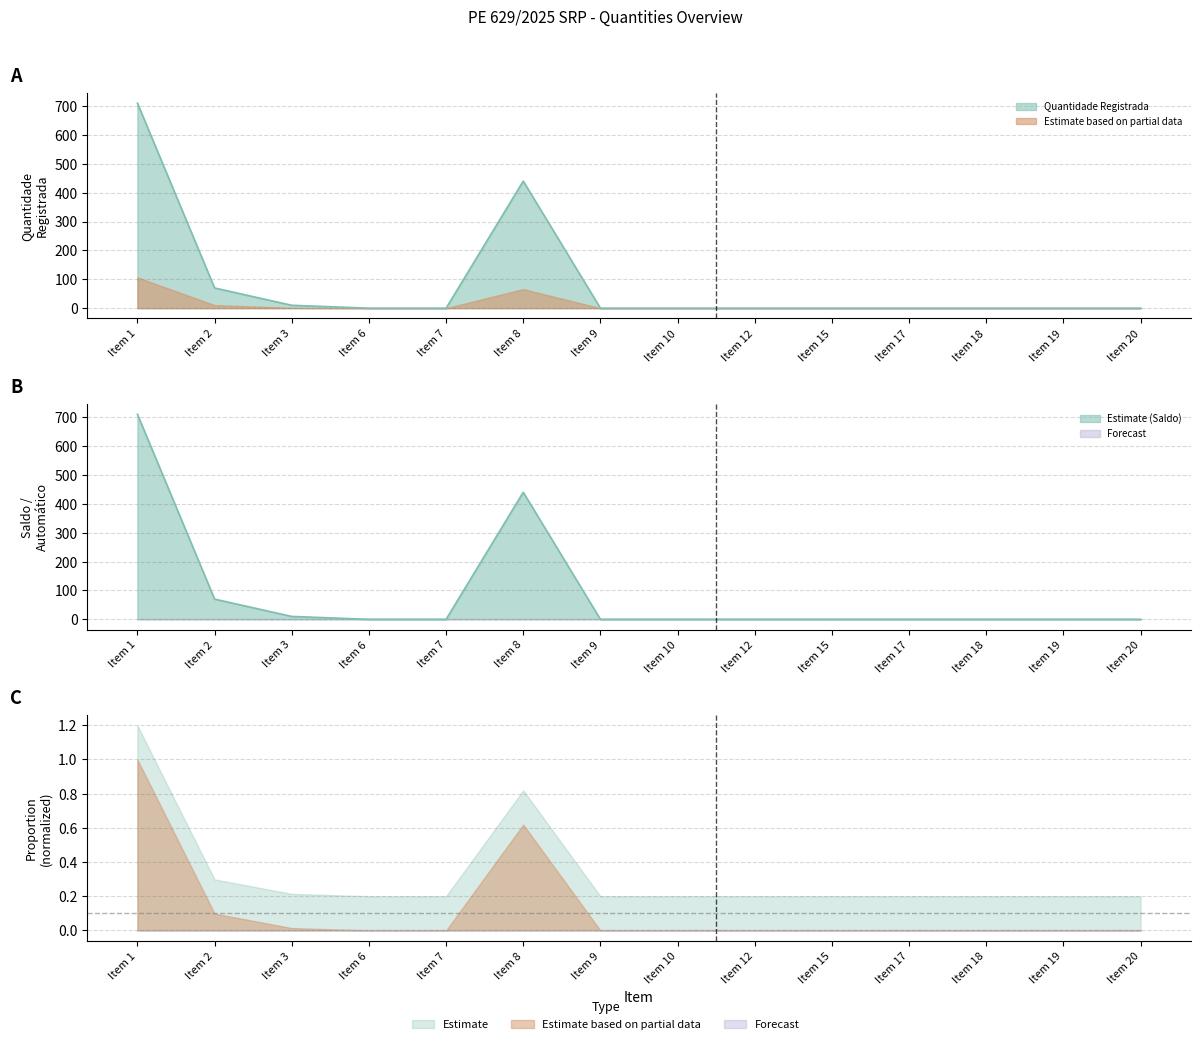

True or false: Quantidade Registrada has more than 0 points higher than both neighbors.

True